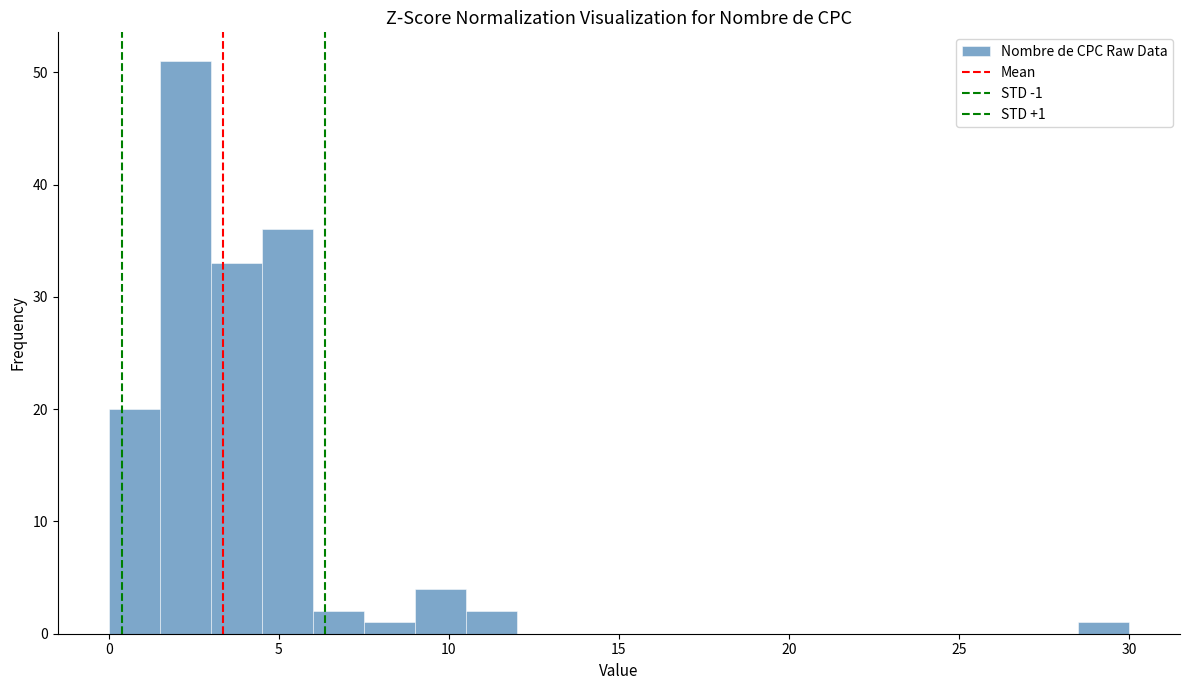

Read against the x-axis, roughly where is the centre of the tallest bar?

2.5